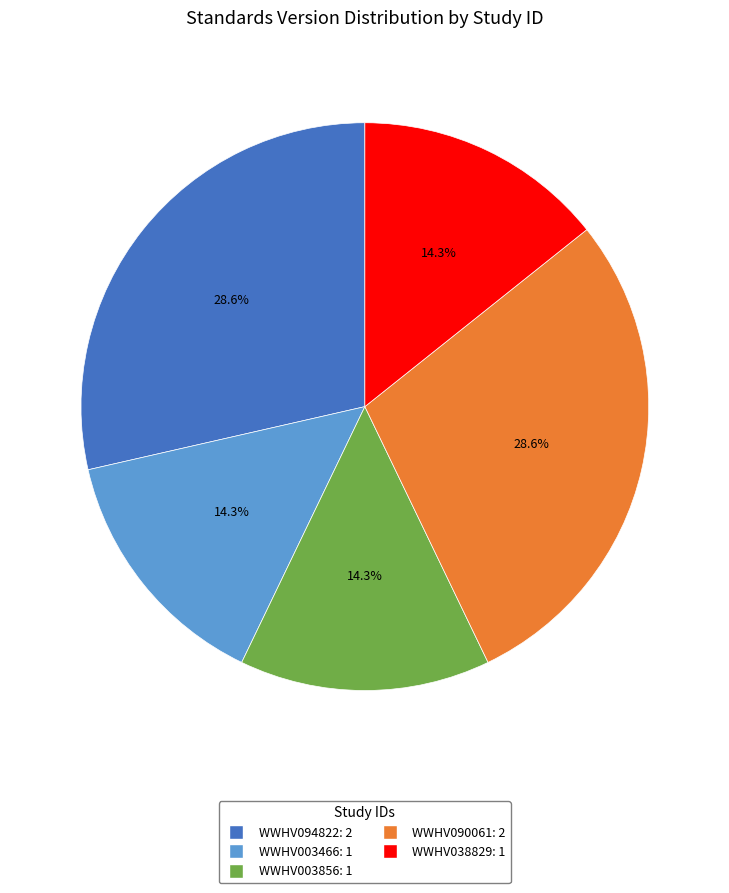

What percentage do WWHV003856 and WWHV090061 together represent?

42.9%